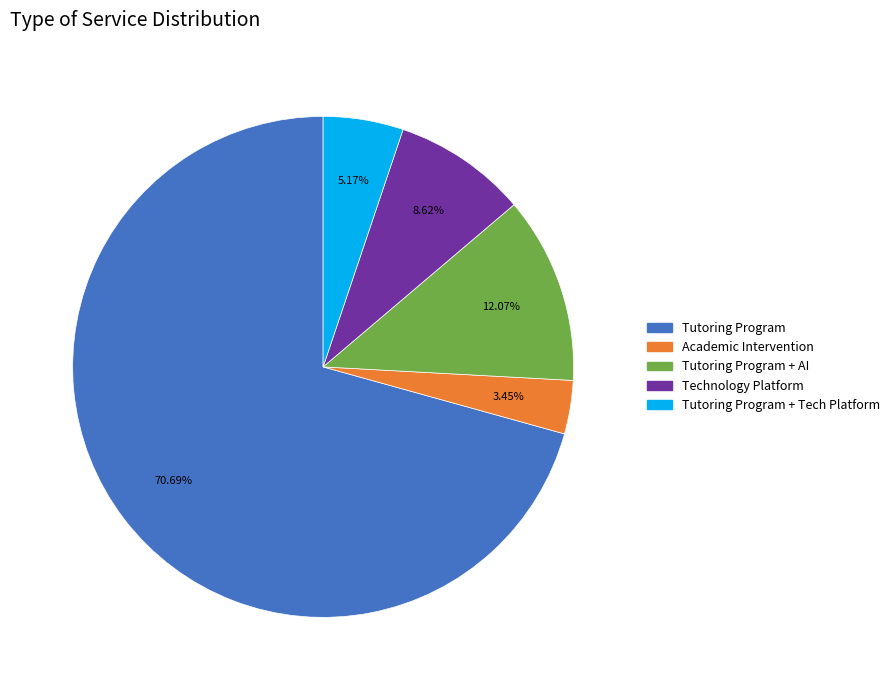

Does any single category account for the majority?

Yes